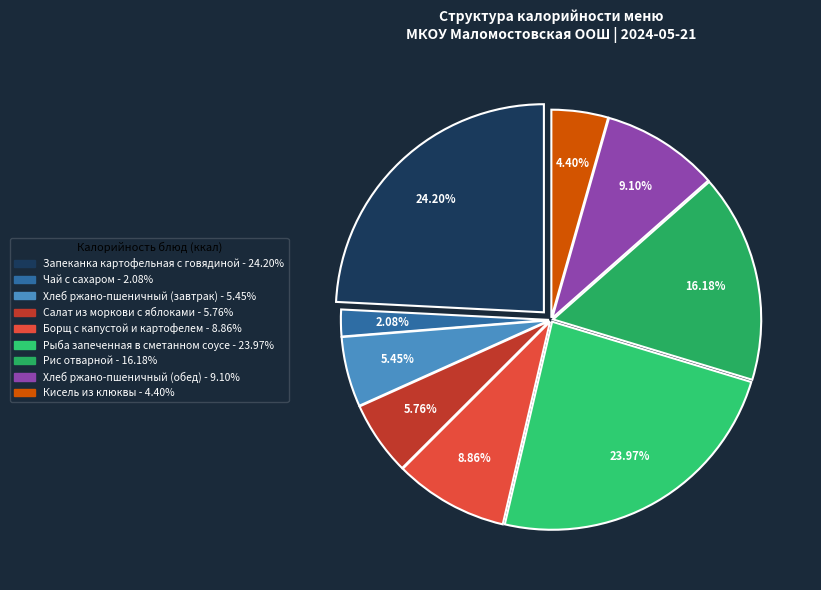

What percentage is the Рыба запеченная в сметанном соусе slice, to the nearest percent?

24%